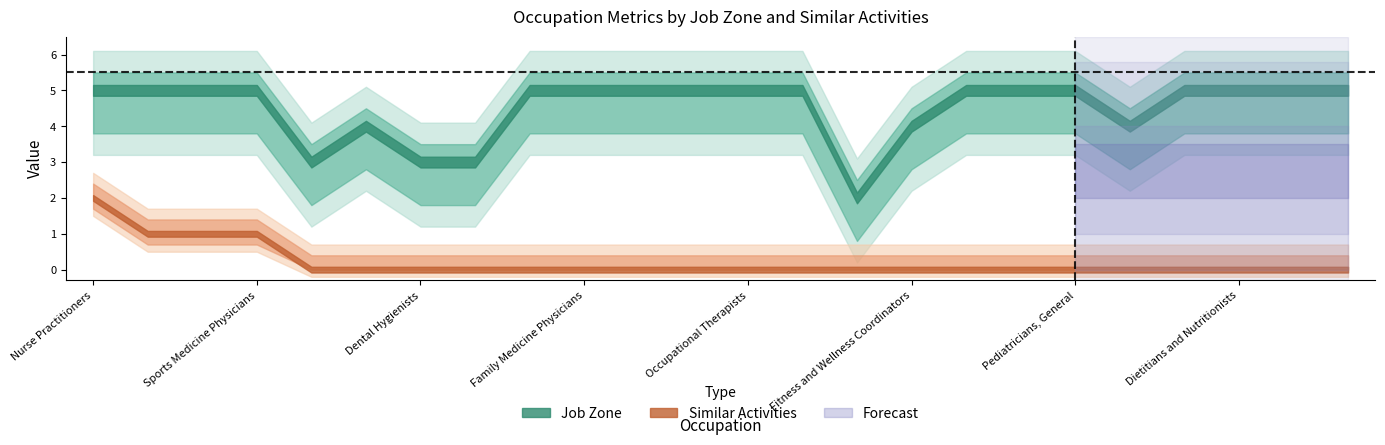

What is the difference between the second highest and second lowest values in the Job Zone series?

2